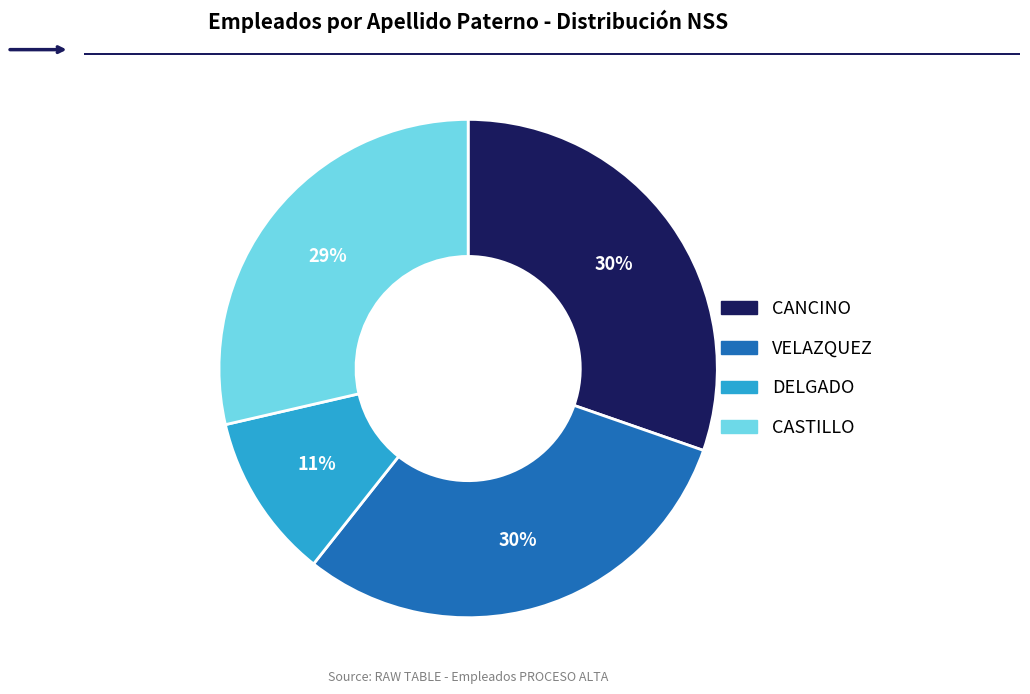

Which has a higher value, DELGADO or CANCINO?

CANCINO